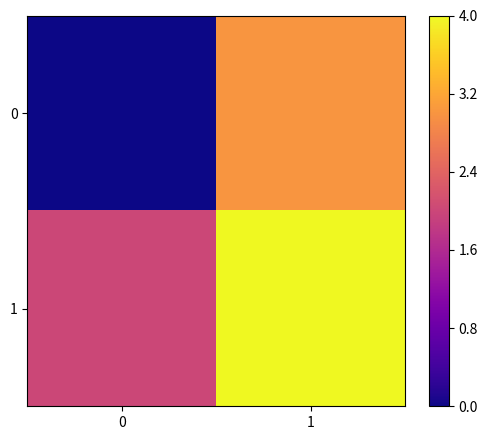

Reading left to right, transcribe all the data shown in this chart.

0: 0=0	1=3
1: 0=2	1=4